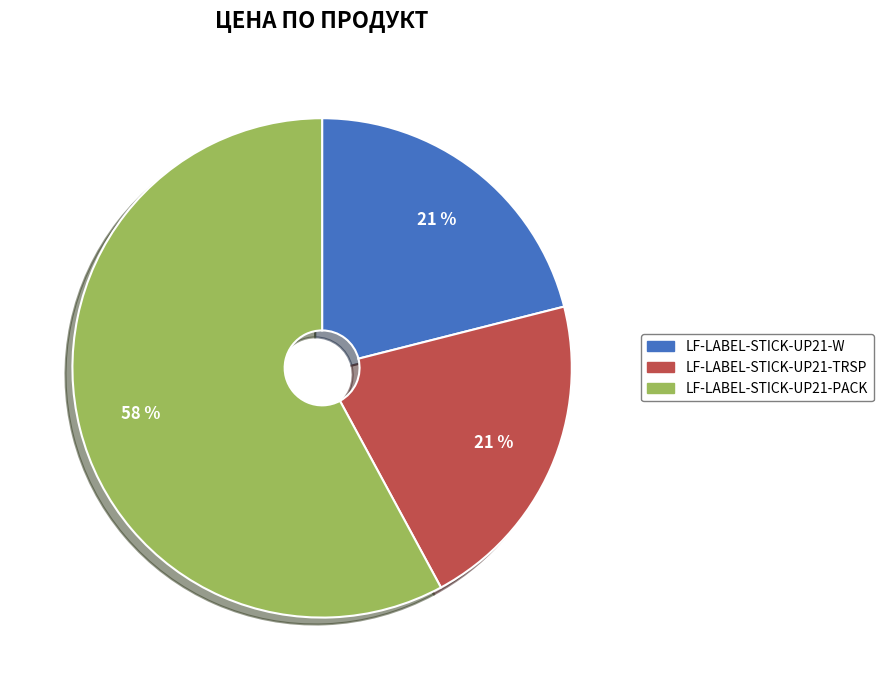

To the nearest percent, what is the difference between the largest and smallest slice percentages?

37%